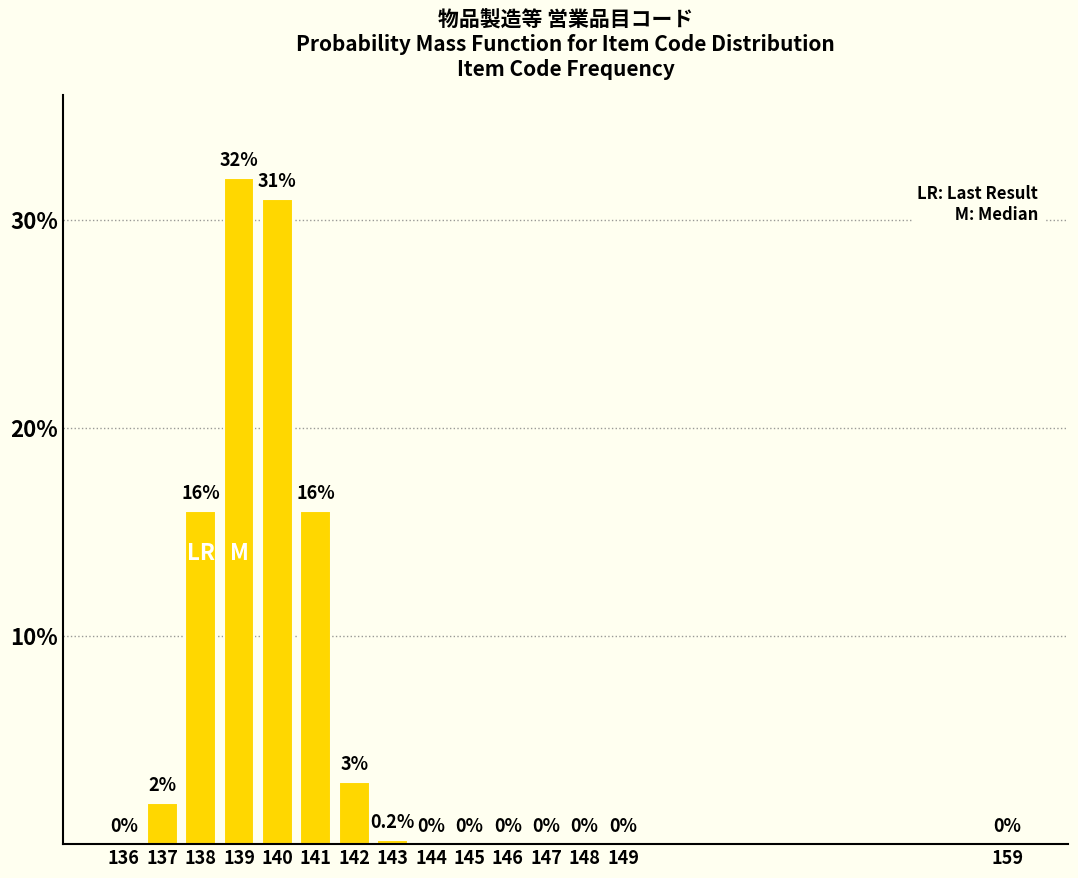

Reading left to right, list all the values displayed in this chart.

136=0.0	137=2.0	138=16.0	139=32.0	140=31.0	141=16.0	142=3.0	143=0.2	144=0.0	145=0.0	146=0.0	147=0.0	148=0.0	149=0.0	159=0.0